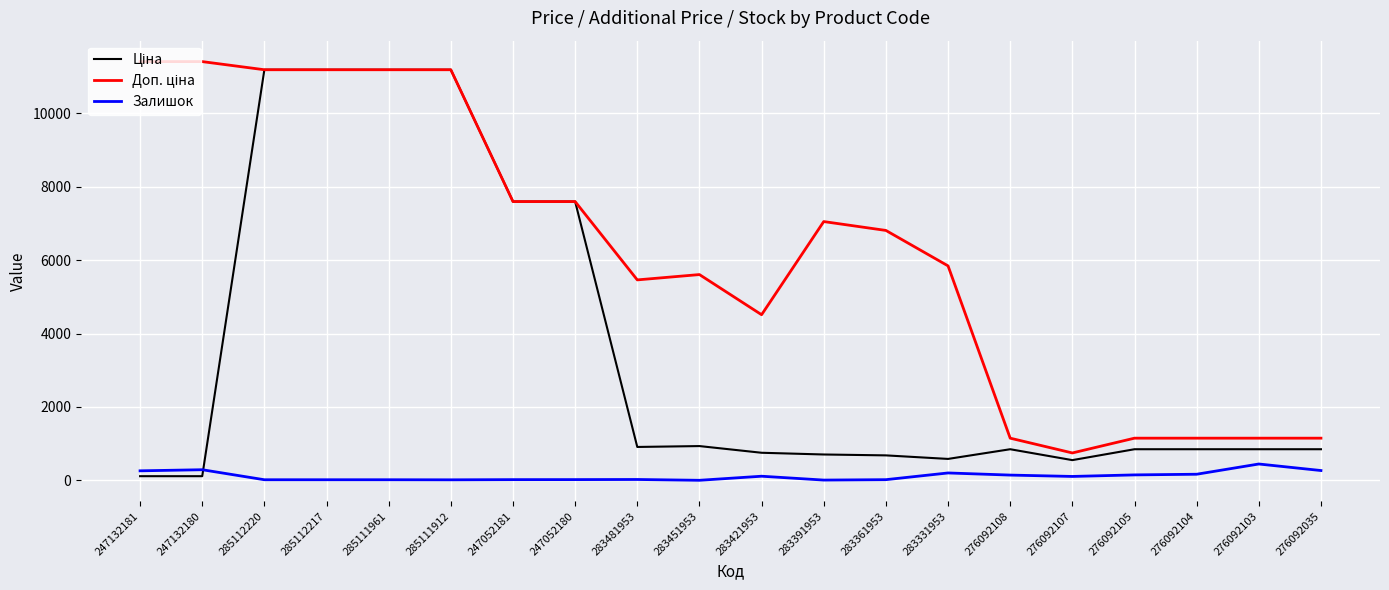

Is it true that Залишок equals 268.0 at 276092035?

True